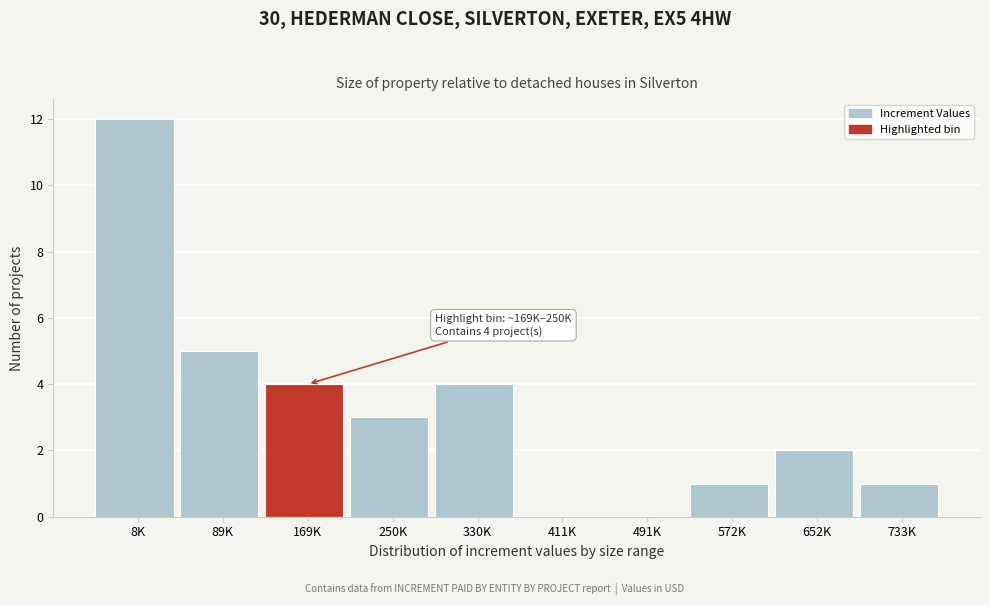

Reading right to left, list all the values displayed in this chart.

733K=1	652K=2	572K=1	491K=0	411K=0	330K=4	250K=3	169K=4	89K=5	8K=12